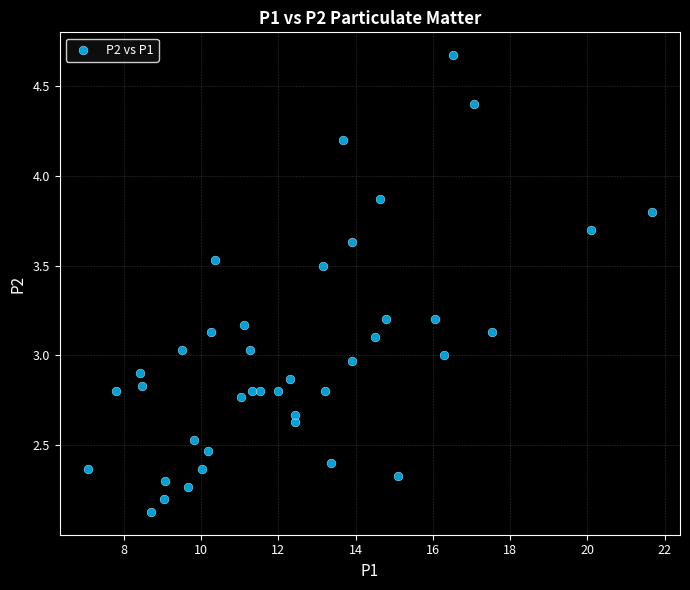

What is the range of X values (max minus min)?

14.6